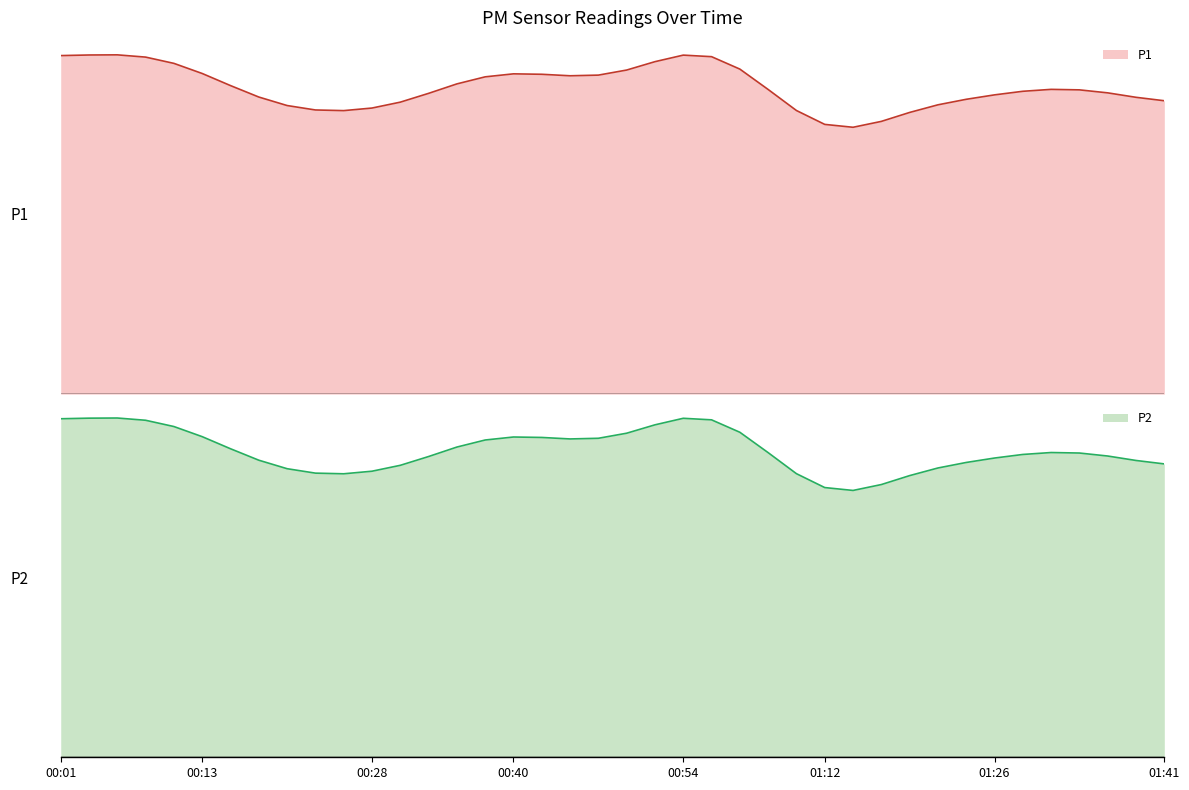

At which label does P2 reach its minimum?

01:12